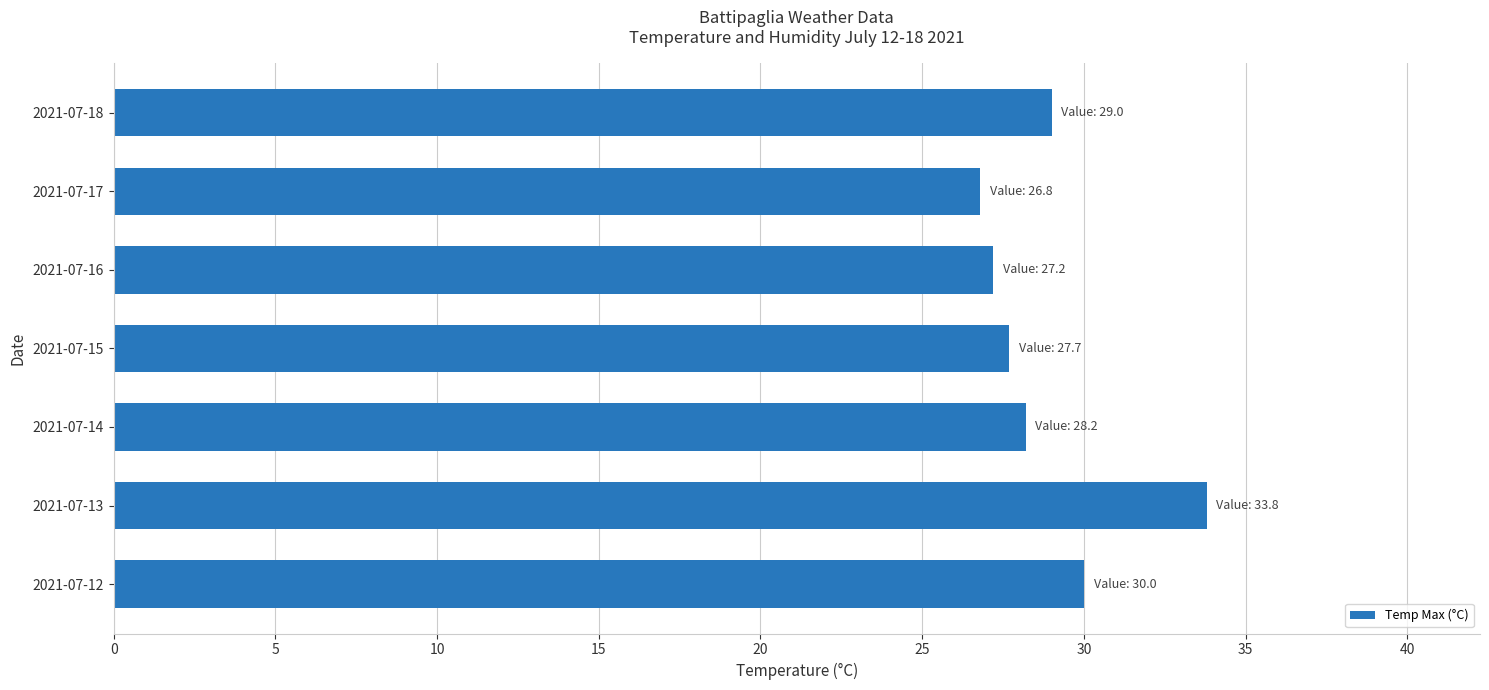

How many bars are there in total?

7